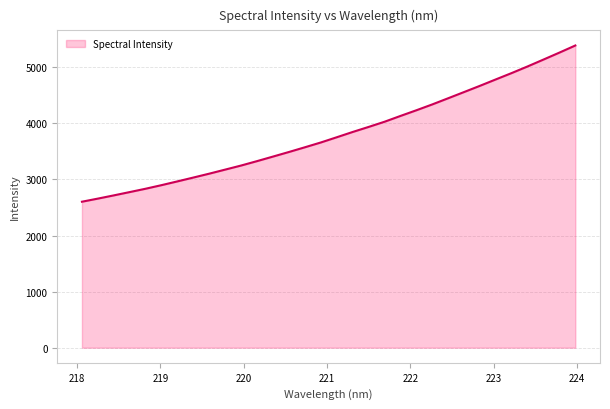

How many lines are shown in the chart?

1